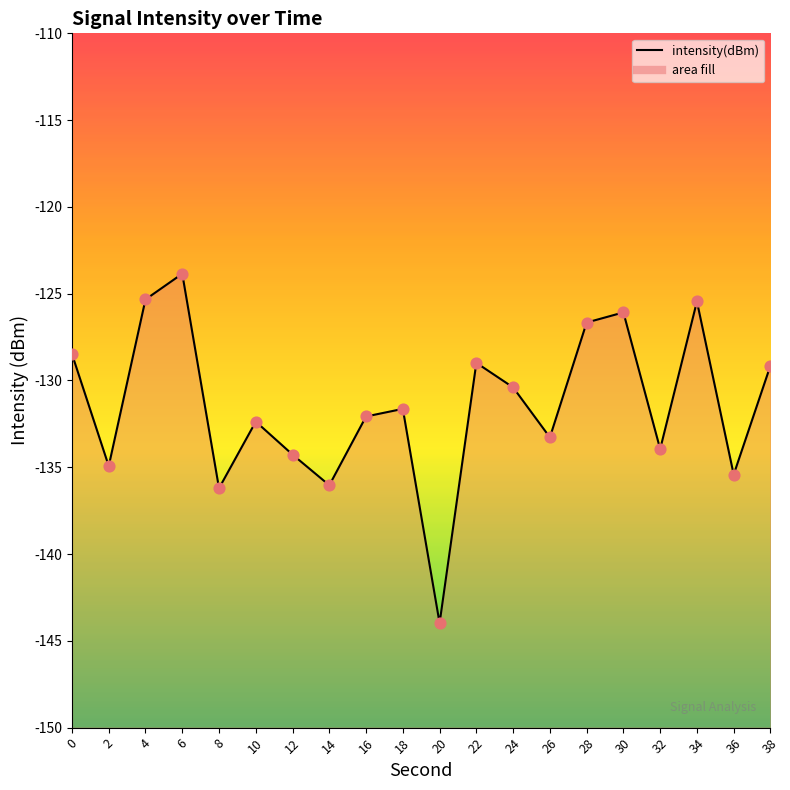

What is the change in value from 6 to 30?

-2.2